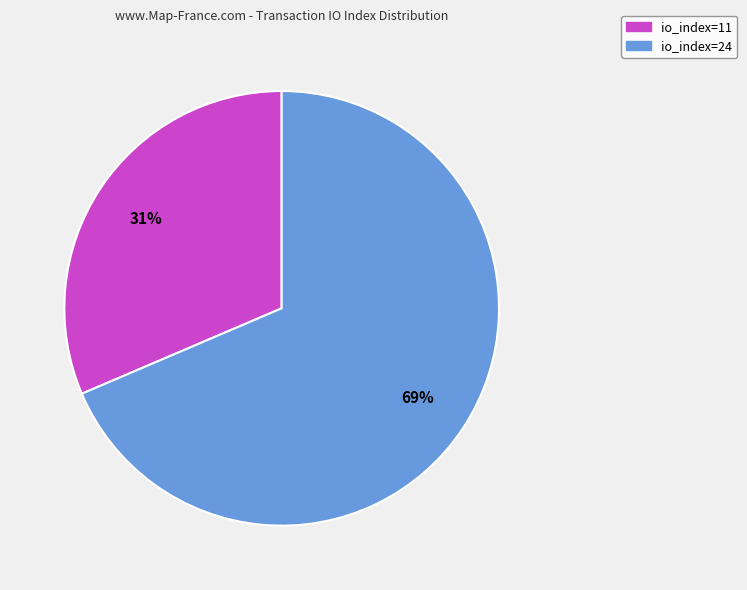

How many segments does this pie chart have?

2